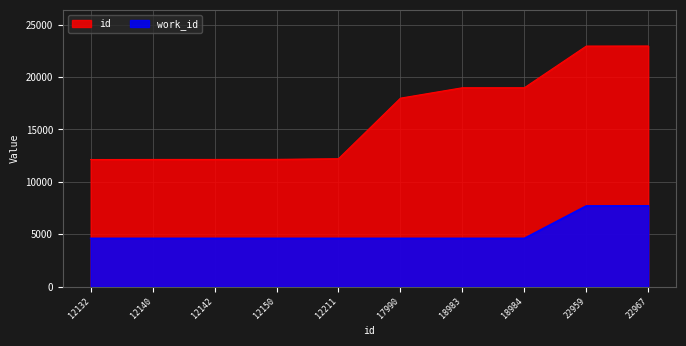

True or false: id and work_id cross at least once.

False